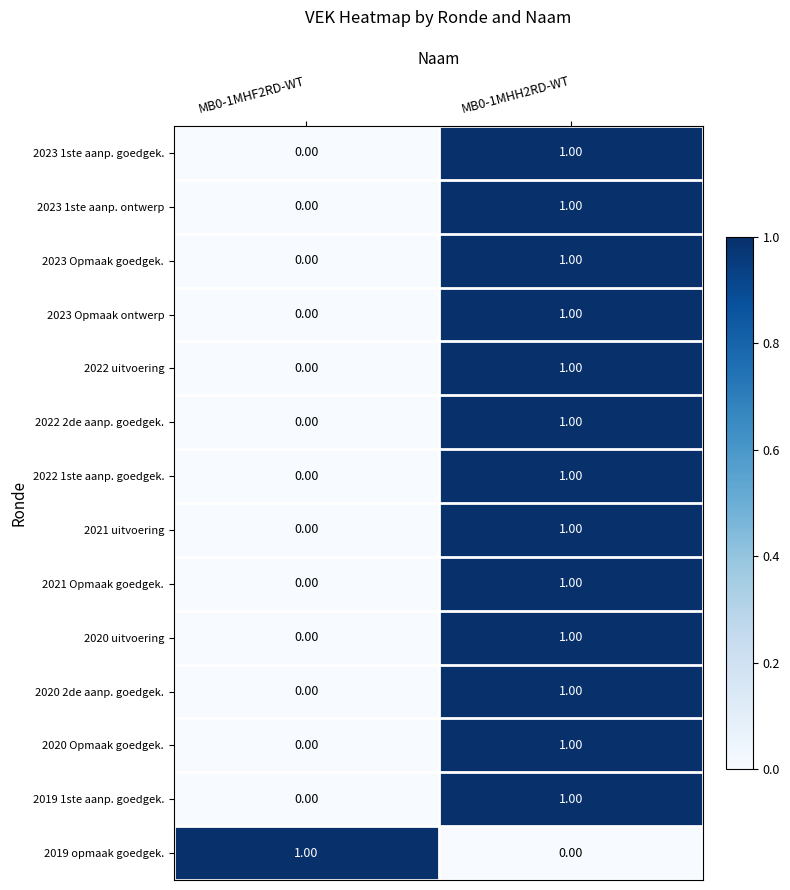

At which category is the sum across all series the highest?

MB0-1MHH2RD-WT